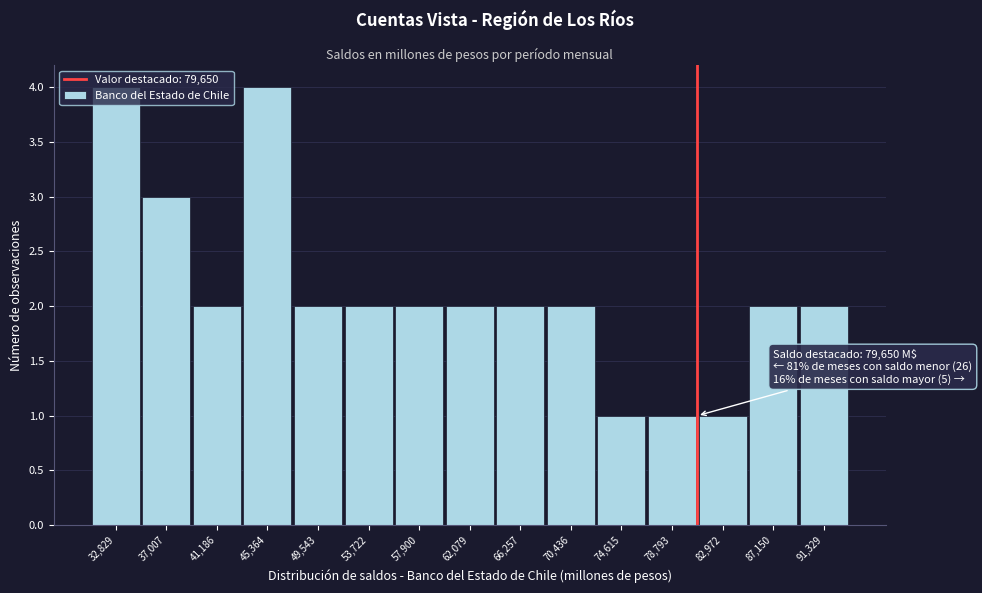

What is the sum of the values at 32,829 and 57,900?

6